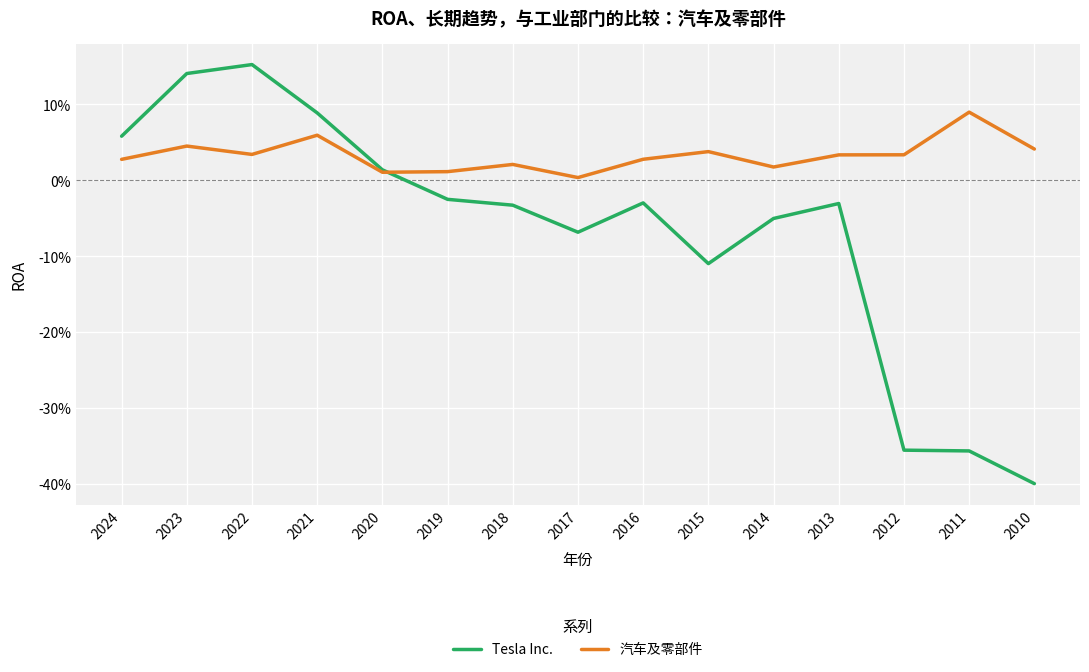

At which category does the chart reach its peak across all series?

2022